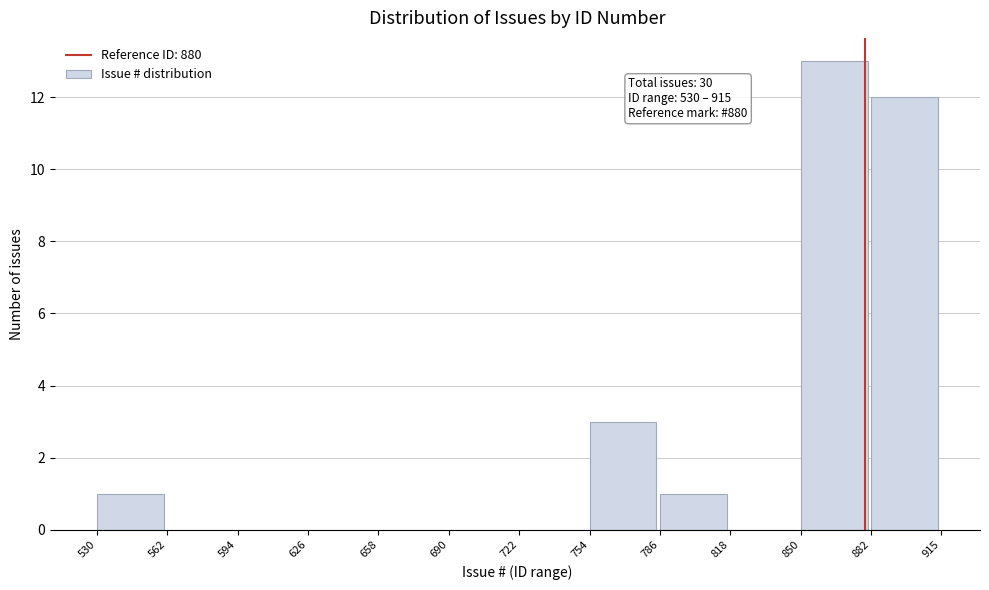

Over which range of the x-axis is the bar tallest?

850 to 882